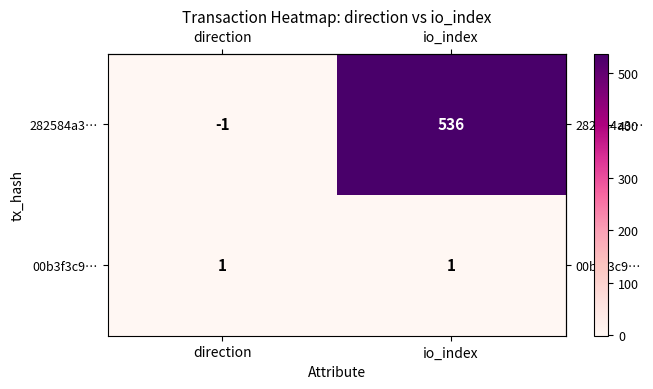

What is the maximum value for 282584a3…?

536